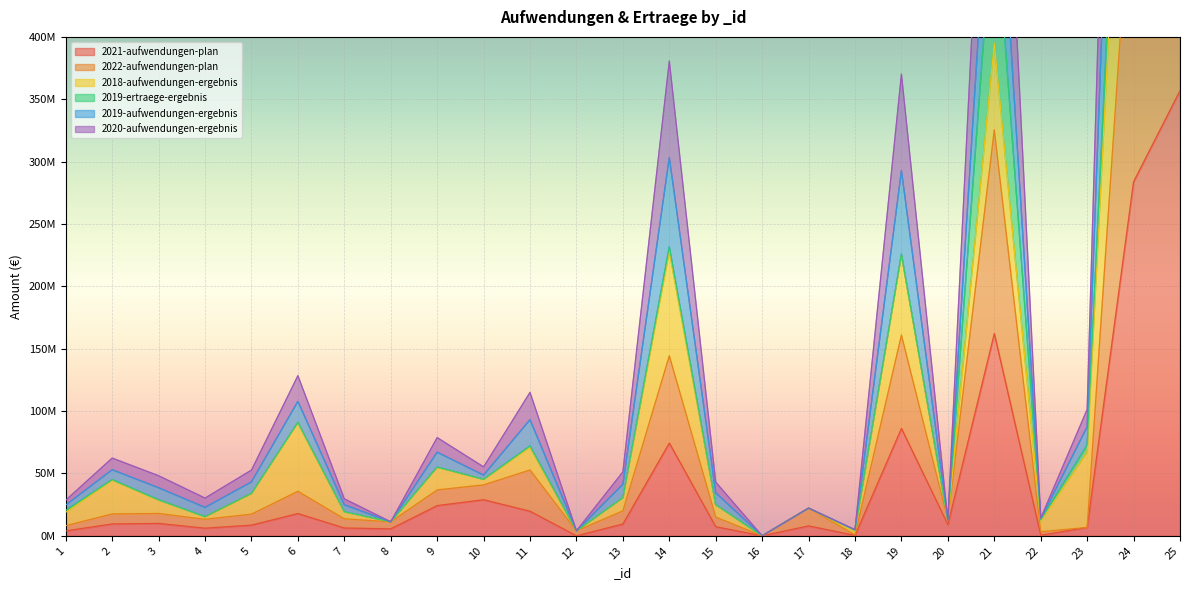

How many positive values does the 2021-aufwendungen-plan series have?

23